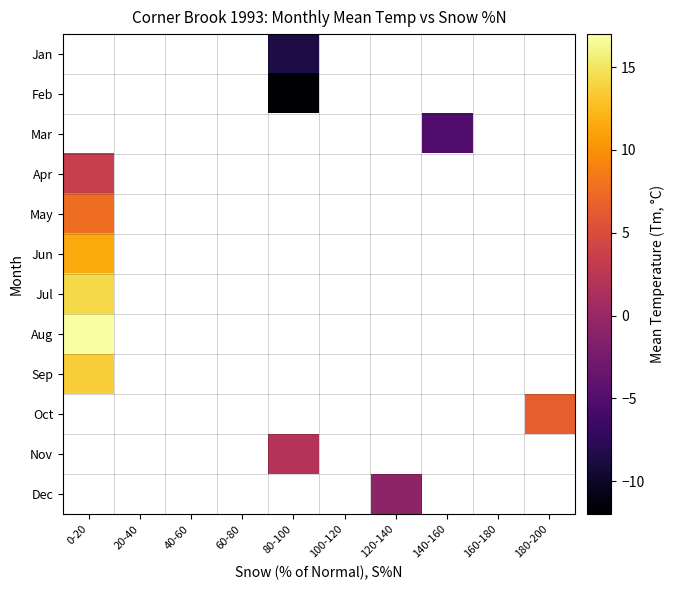

What is the smallest value displayed?

-11.8